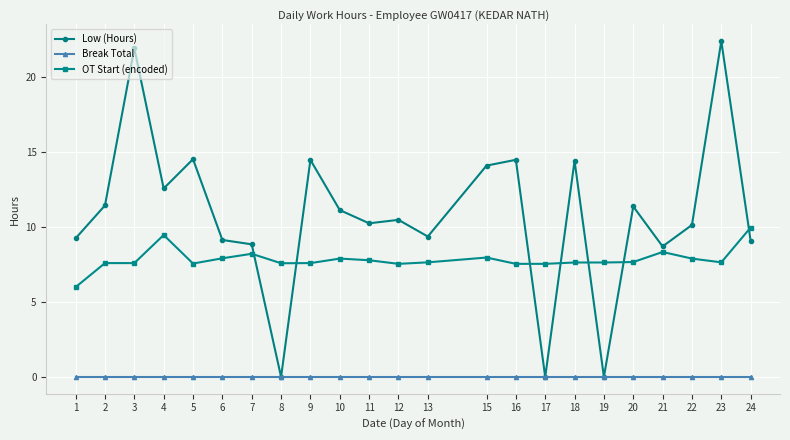

Rank the series by their maximum value, from lowest to highest.

Break Total, OT Start (encoded), Low (Hours)